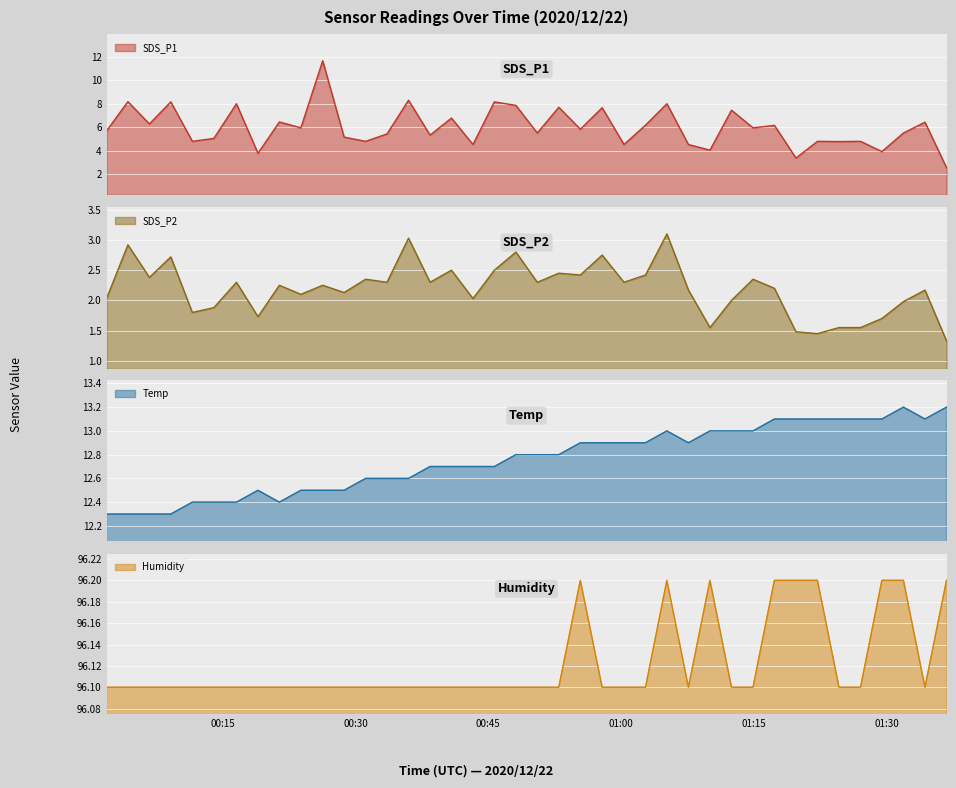

True or false: Humidity and SDS_P2 intersect in this chart.

False